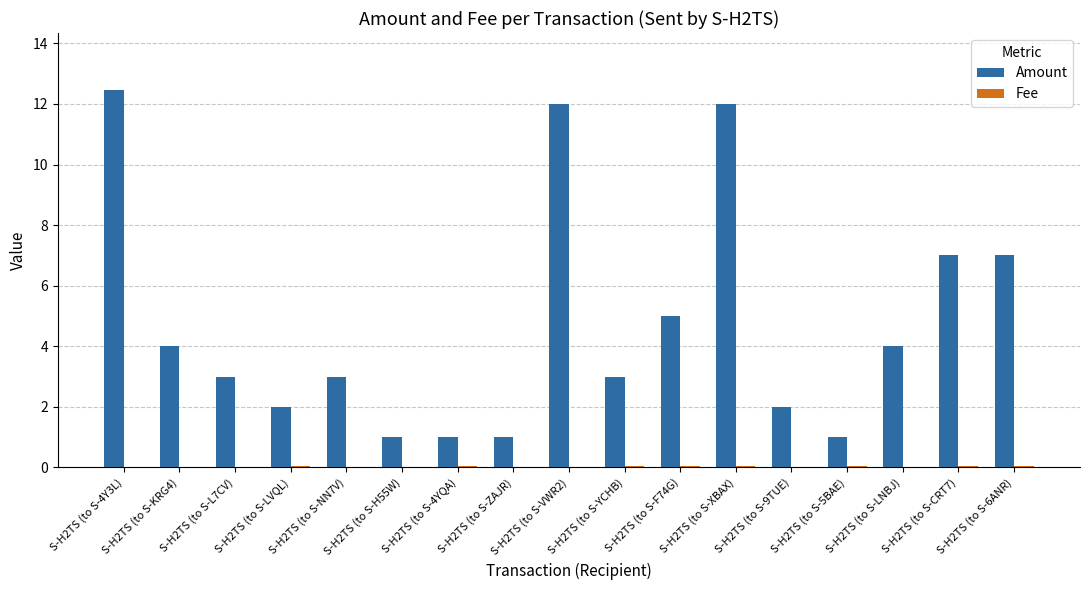

What is the greatest value displayed?

12.5